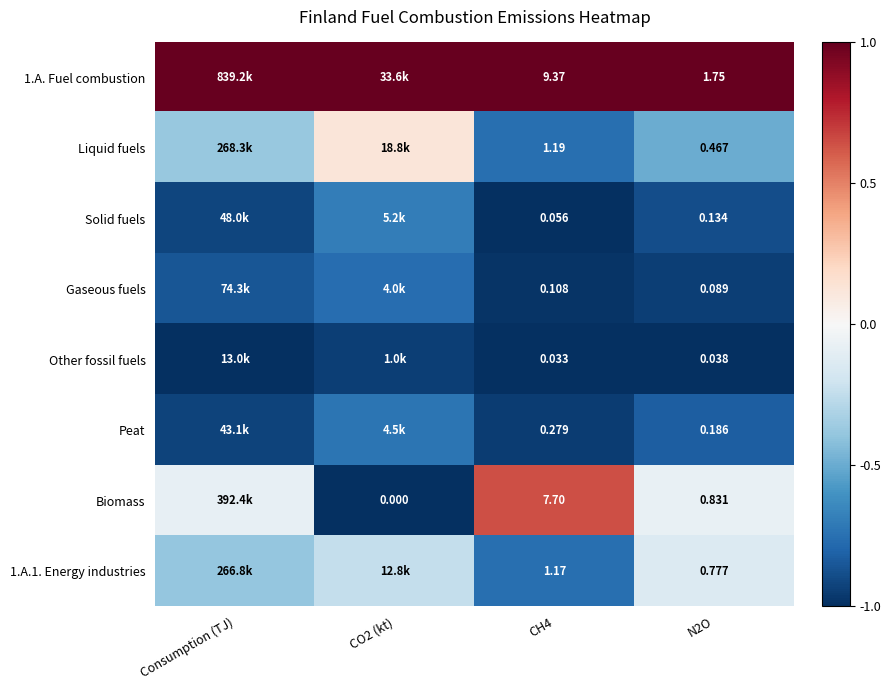

Which label corresponds to the smallest value in the chart?

Consumption (TJ)